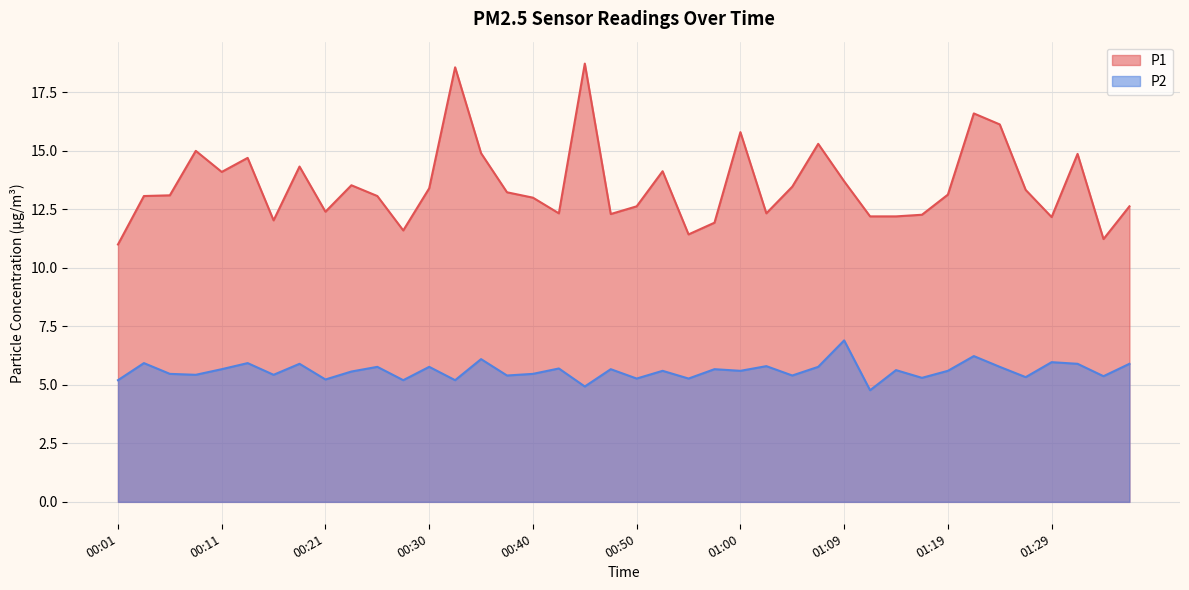

At which label is P2 closest to 5?

00:45